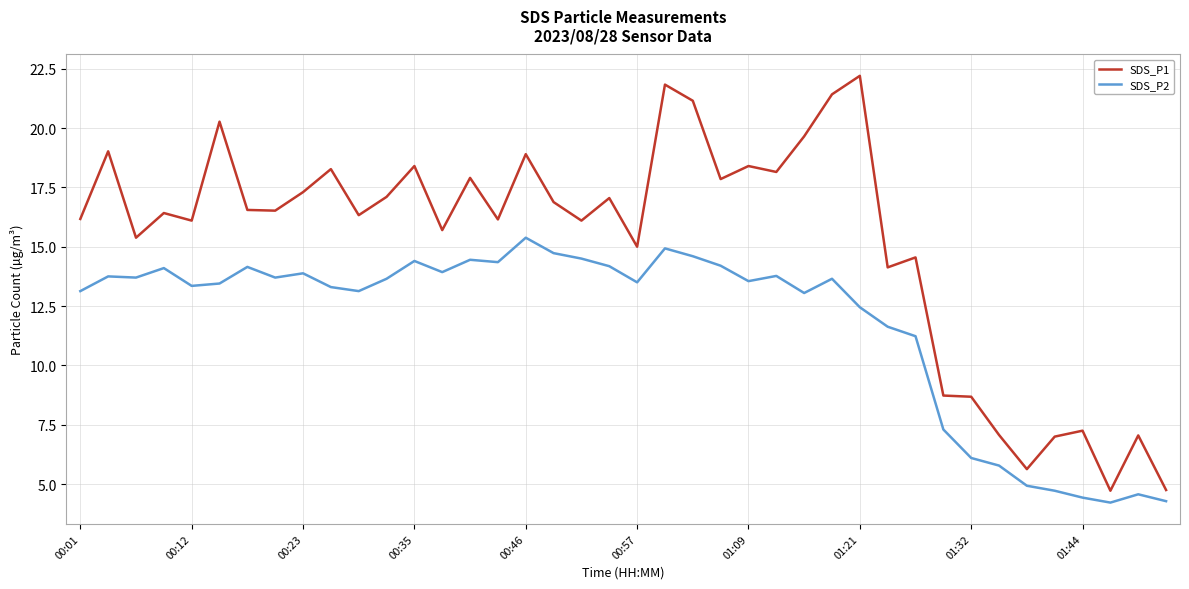

Which series has the largest range (max minus min)?

SDS_P1